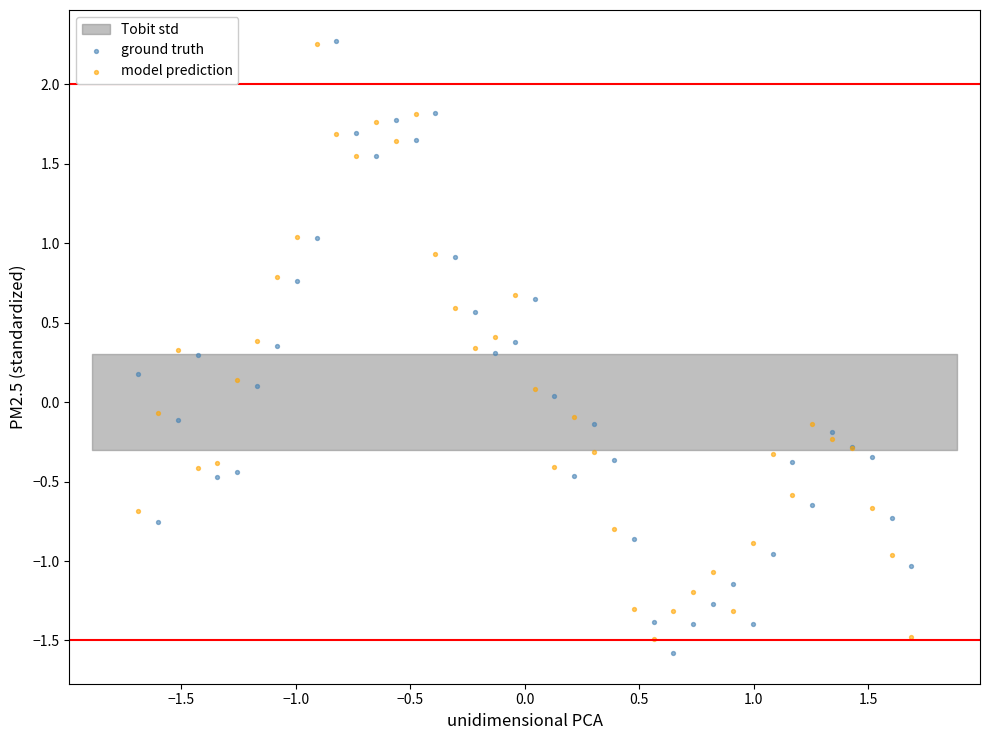

What is the X range (max minus min) for the scatter plot?

3.4